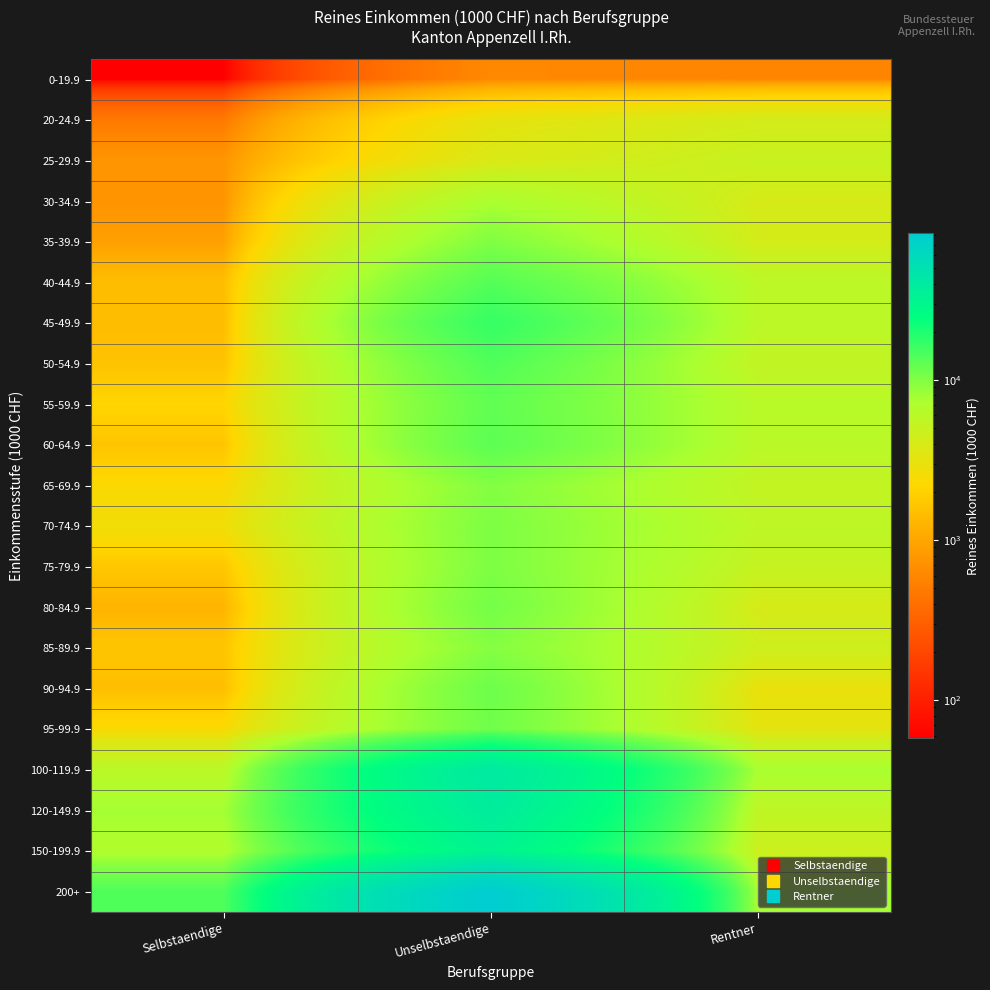

Rank the series at Selbstaendige from highest to lowest value.

200+, 120-149.9, 150-199.9, 100-119.9, 70-74.9, 95-99.9, 65-69.9, 55-59.9, 75-79.9, 85-89.9, 60-64.9, 50-54.9, 90-94.9, 40-44.9, 45-49.9, 80-84.9, 35-39.9, 25-29.9, 30-34.9, 20-24.9, 0-19.9